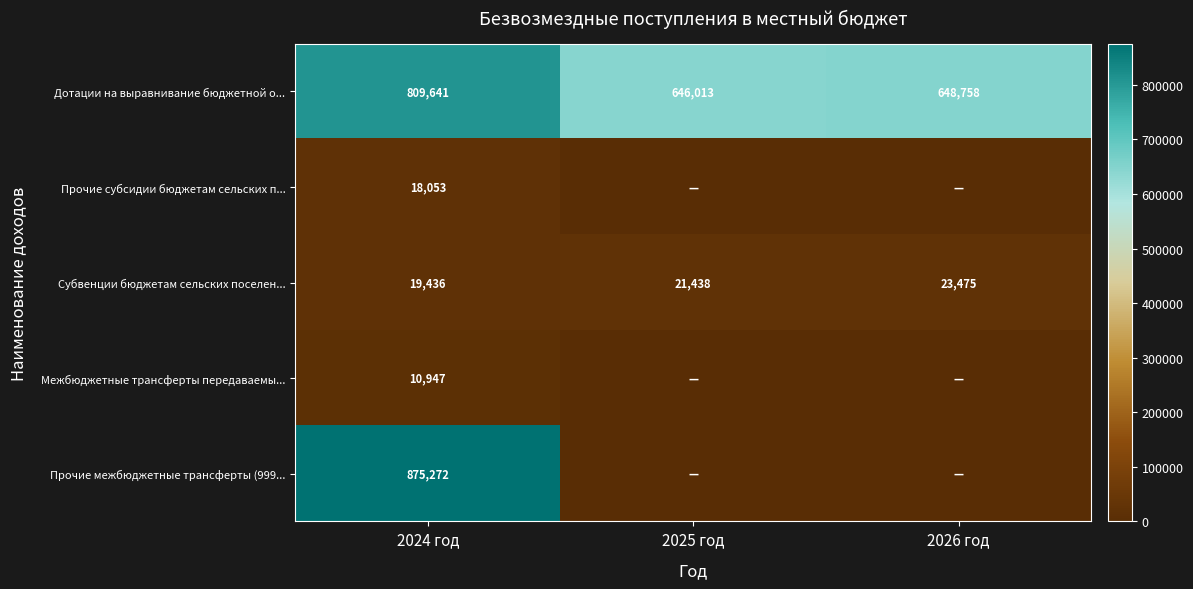

What is the total value across all series at 2024 год?

1733349